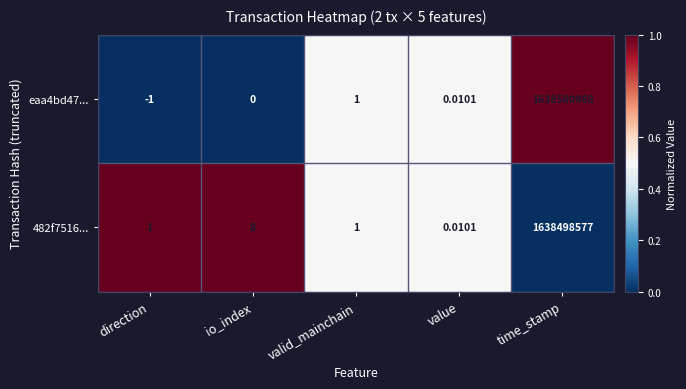

Where is 482f7516... nearest to the value 819249288?

io_index